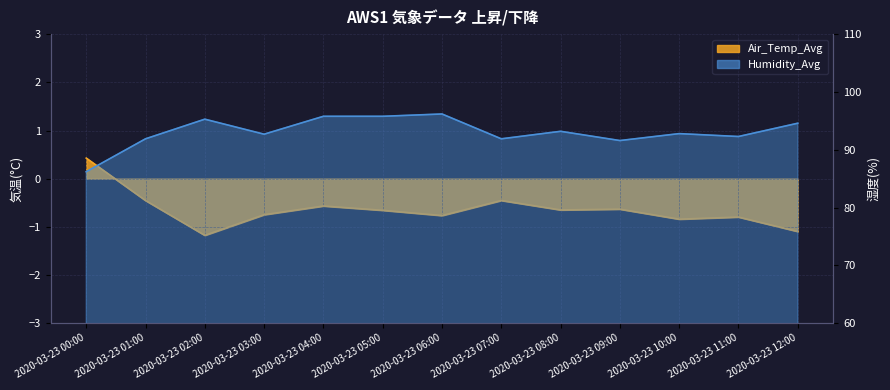

How many data points in Humidity_Avg are above 92?

9